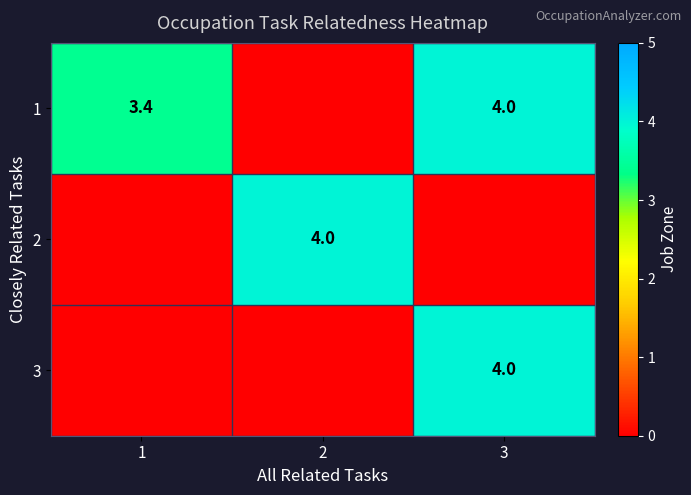

True or false: 3 has a value of 4.0 at 3.

True